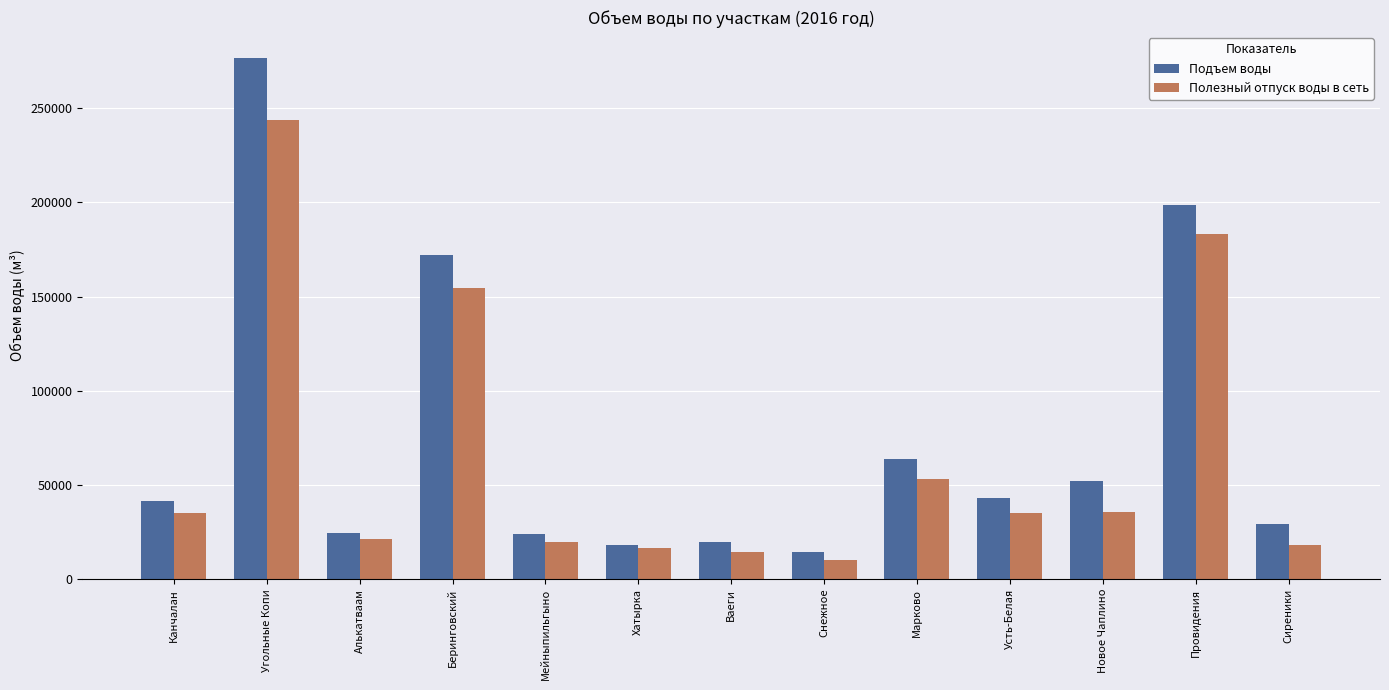

Where is Подъем воды nearest to the value 145388?

Беринговский